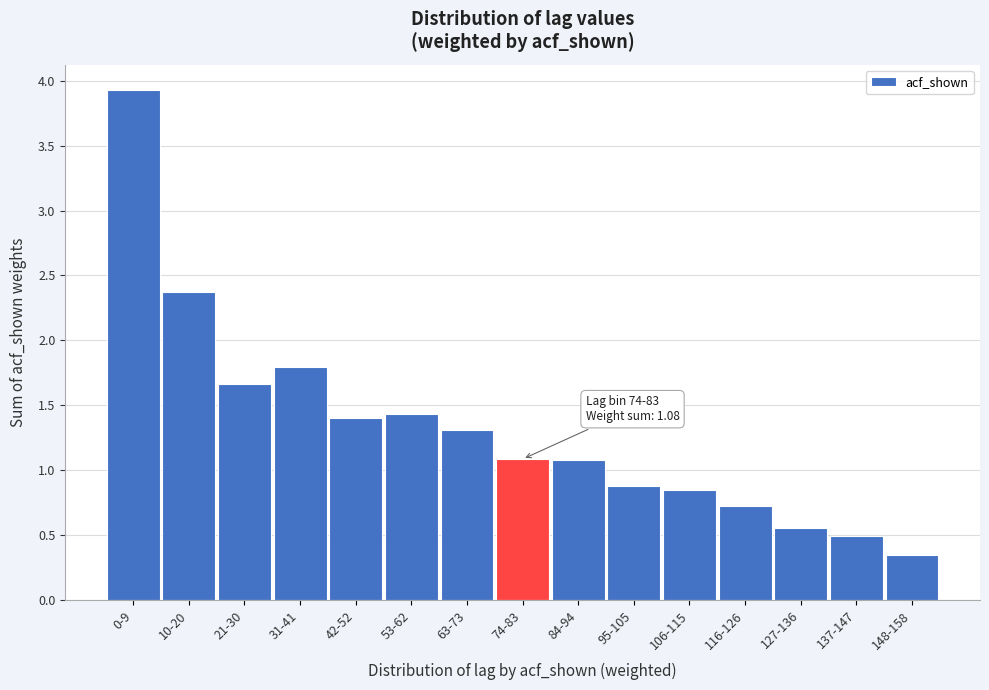

Which has a higher value, 127-136 or 31-41?

31-41